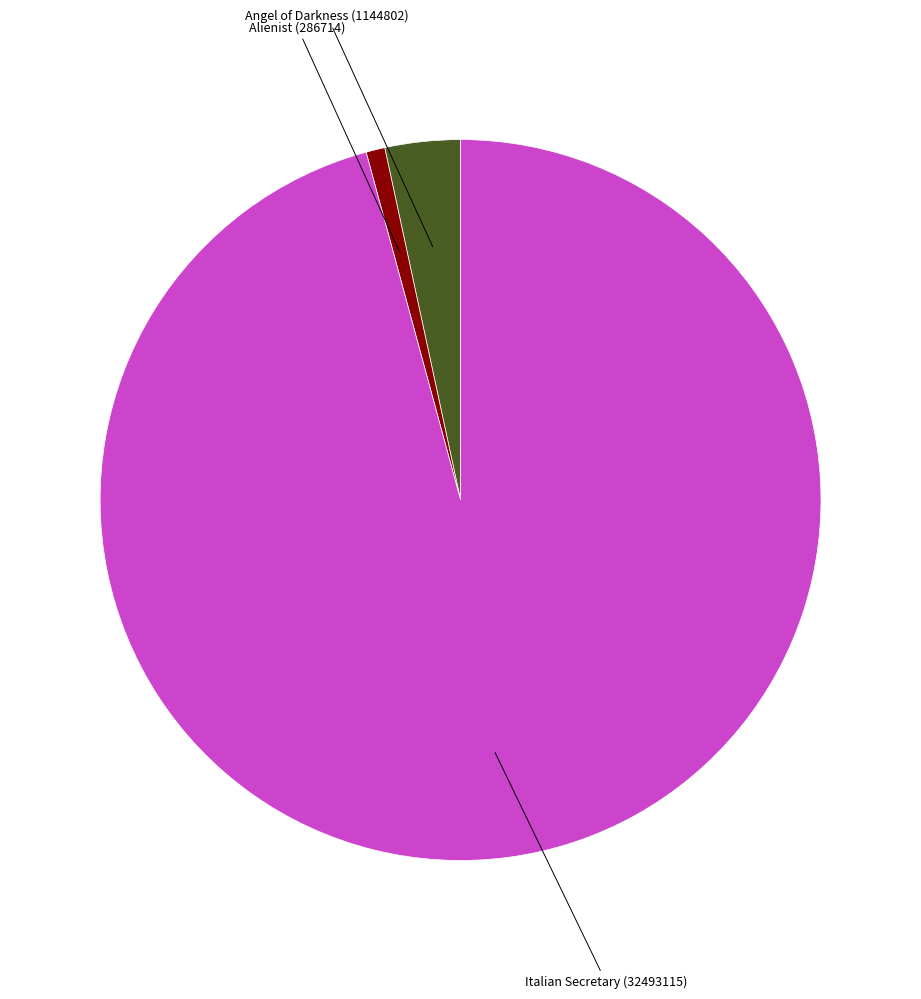

Is there any slice that represents more than half of the pie?

Yes